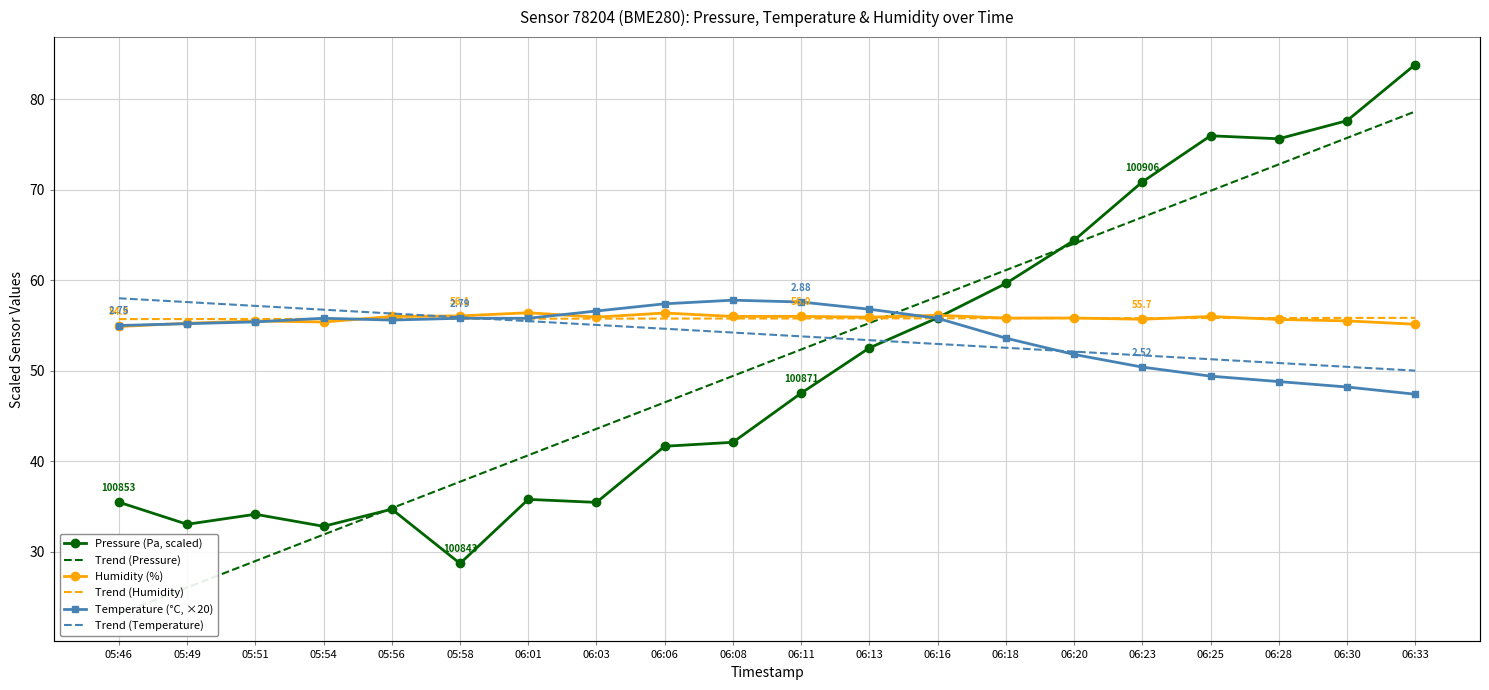

True or false: Humidity (%) has more than 0 interior local peaks.

True